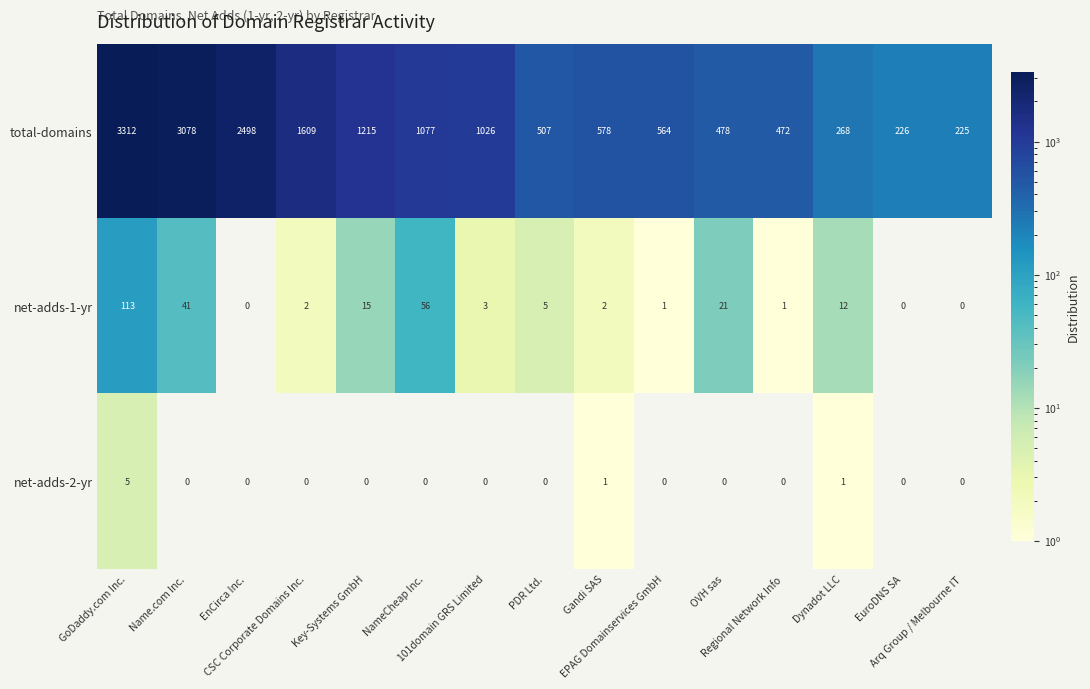

What is the difference between the maximum and second lowest values in the net-adds-1-yr series?

113